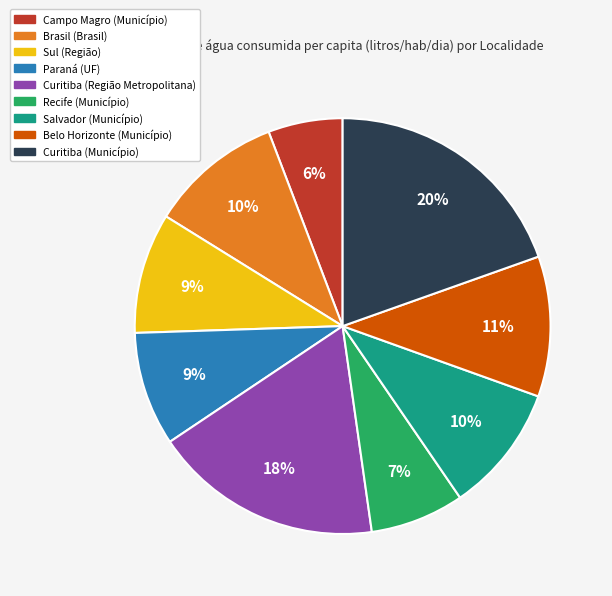

To the nearest percent, what is the difference between the largest and smallest slice percentages?

14%